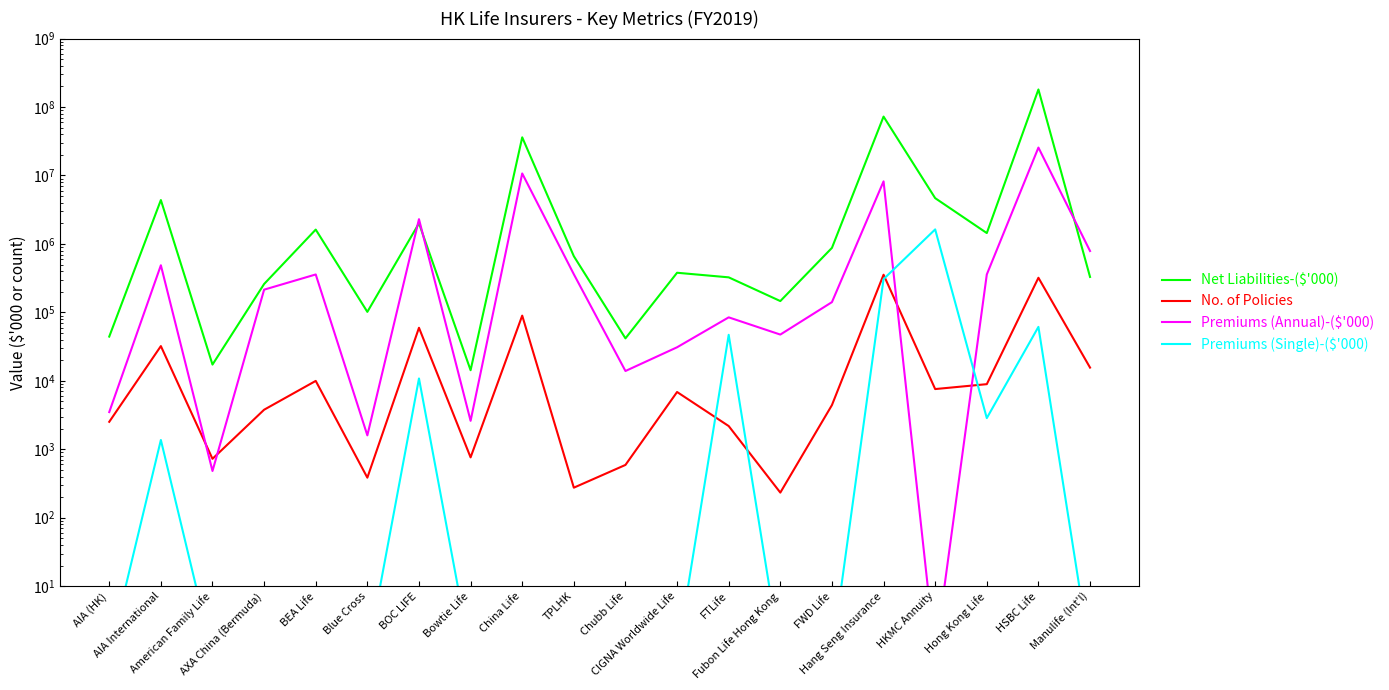

What is the sum of all Net Liabilities-($'000) values?

306403883